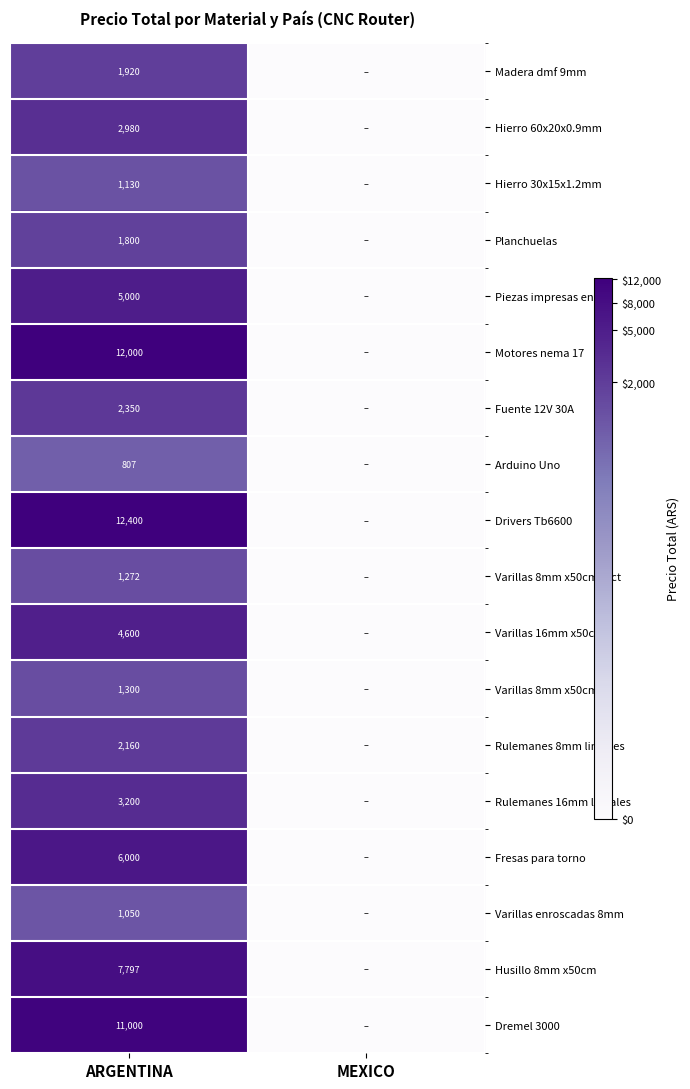

At ARGENTINA, list the series in order from smallest to largest.

Arduino Uno, Varillas enroscadas 8mm, Hierro 30x15x1.2mm, Varillas 8mm x50cm rect, Varillas 8mm x50cm, Planchuelas, Madera dmf 9mm, Rulemanes 8mm lineales, Fuente 12V 30A, Hierro 60x20x0.9mm, Rulemanes 16mm lineales, Varillas 16mm x50cm, Piezas impresas en 3D, Fresas para torno, Husillo 8mm x50cm, Dremel 3000, Motores nema 17, Drivers Tb6600